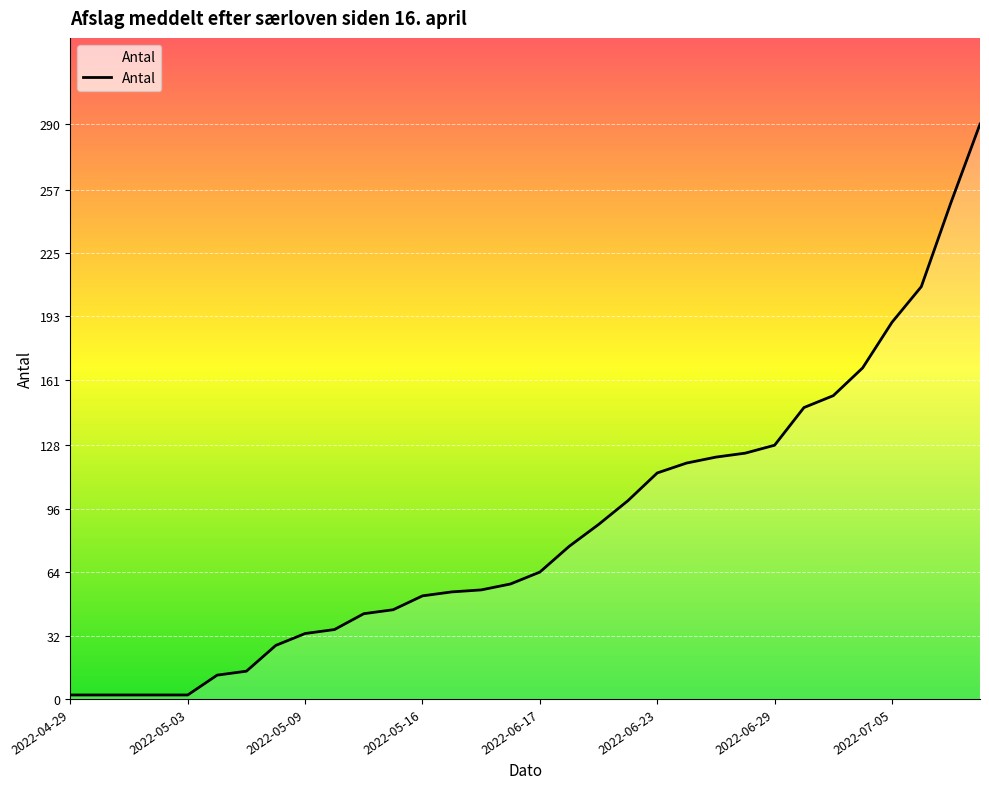

What is the difference between the maximum and minimum values?

288